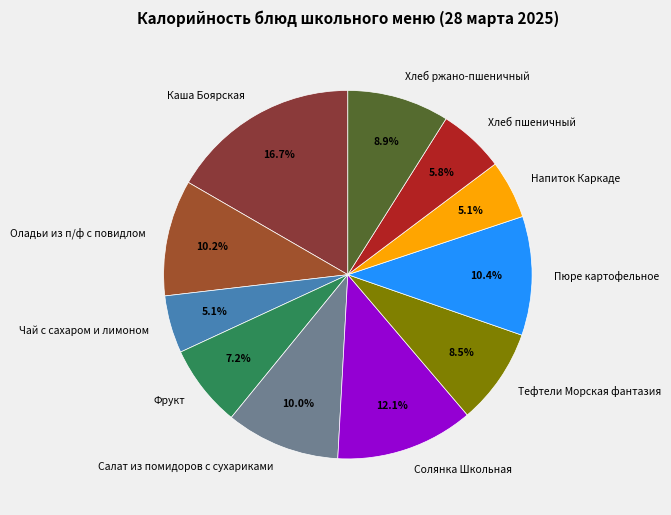

Does Оладьи из п/ф с повидлом represent more than half of the total?

No